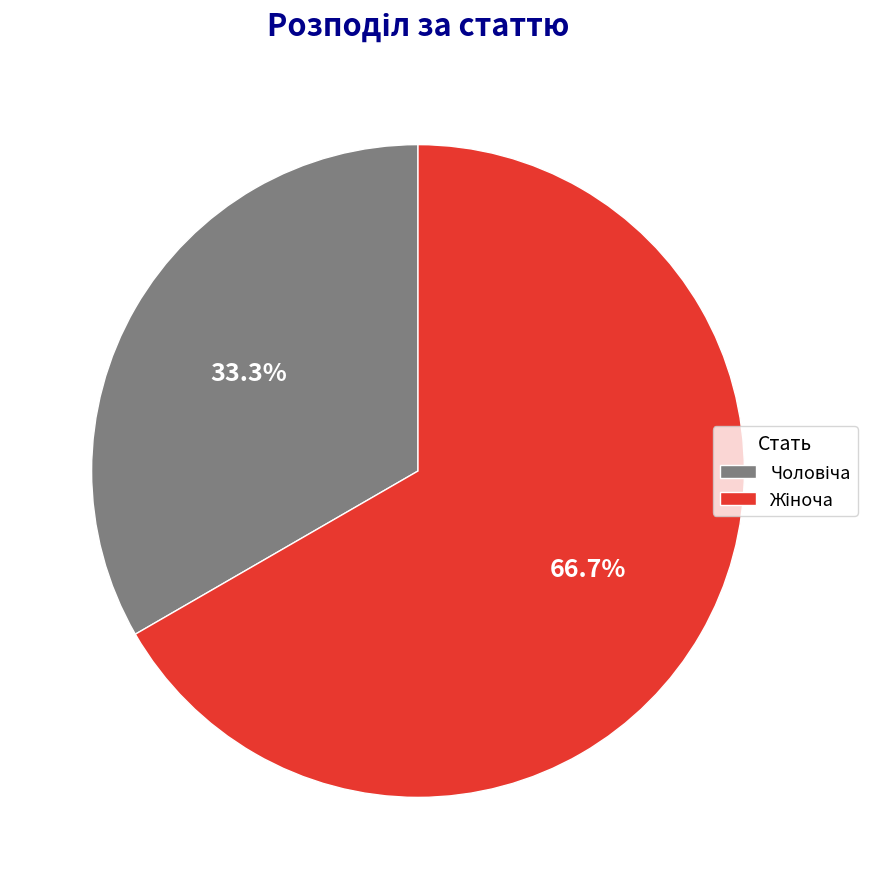

How many slices are in this pie chart?

2